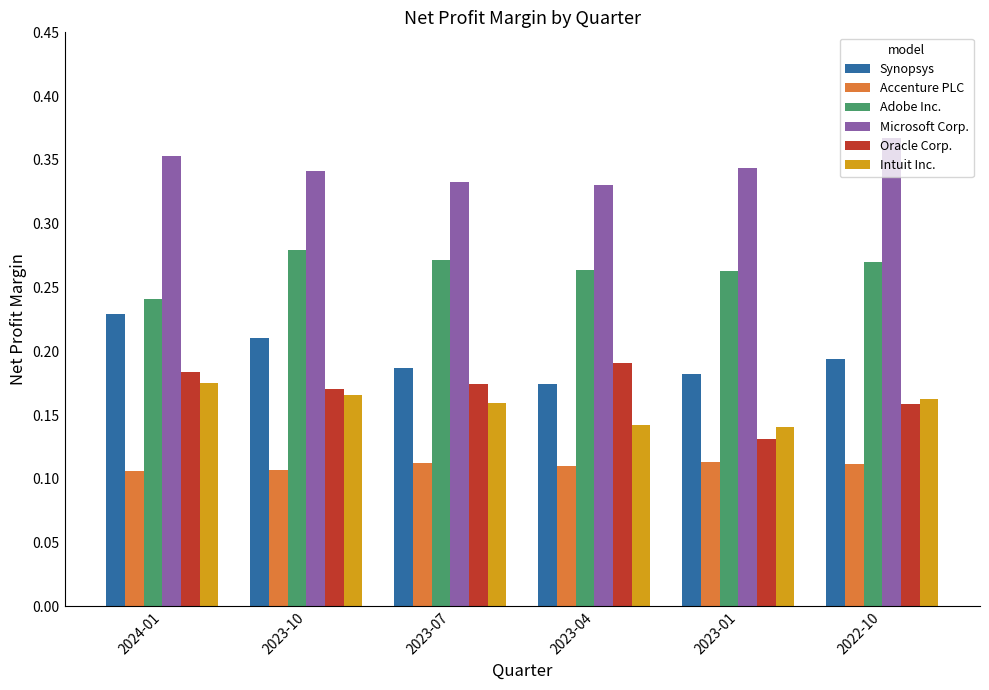

Is the value of Intuit Inc. at 2023-10 greater than the value of Microsoft Corp. at 2024-01?

No